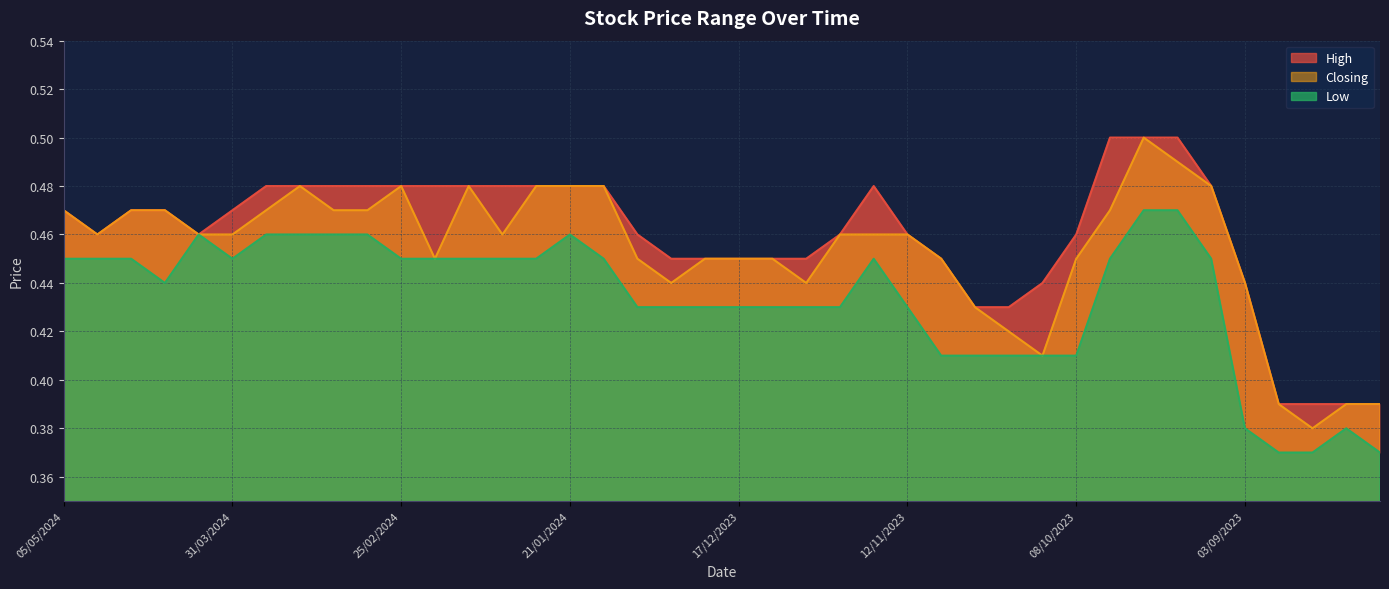

Is it true that Closing equals 0.6 at 13/08/2023?

False